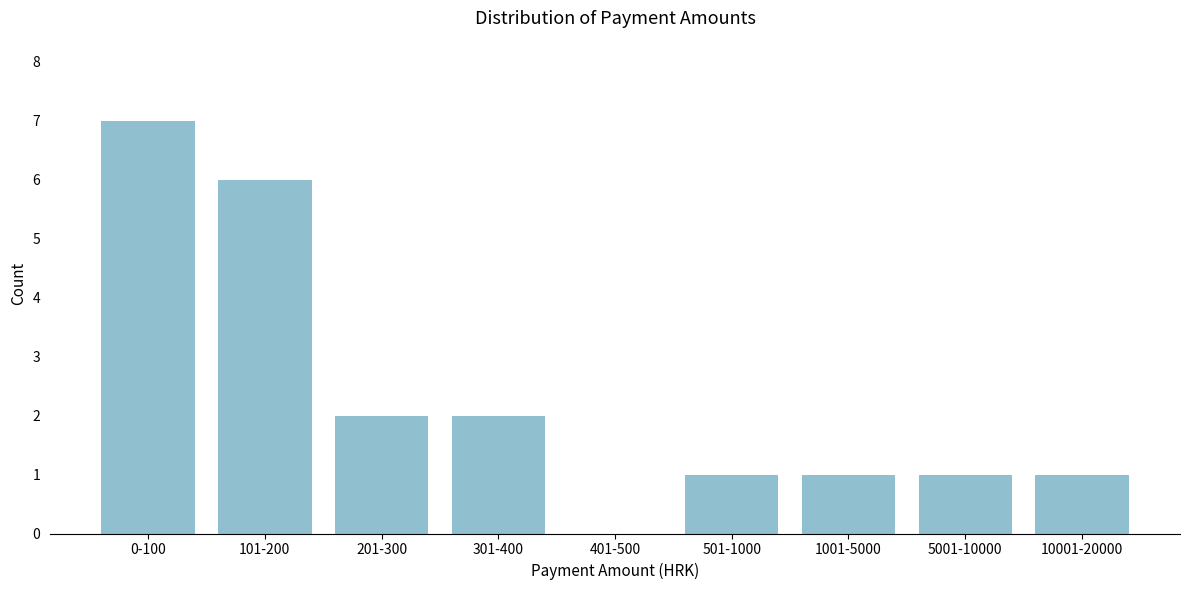

Reading left to right, list all the values displayed in this chart.

0-100=7	101-200=6	201-300=2	301-400=2	401-500=0	501-1000=1	1001-5000=1	5001-10000=1	10001-20000=1